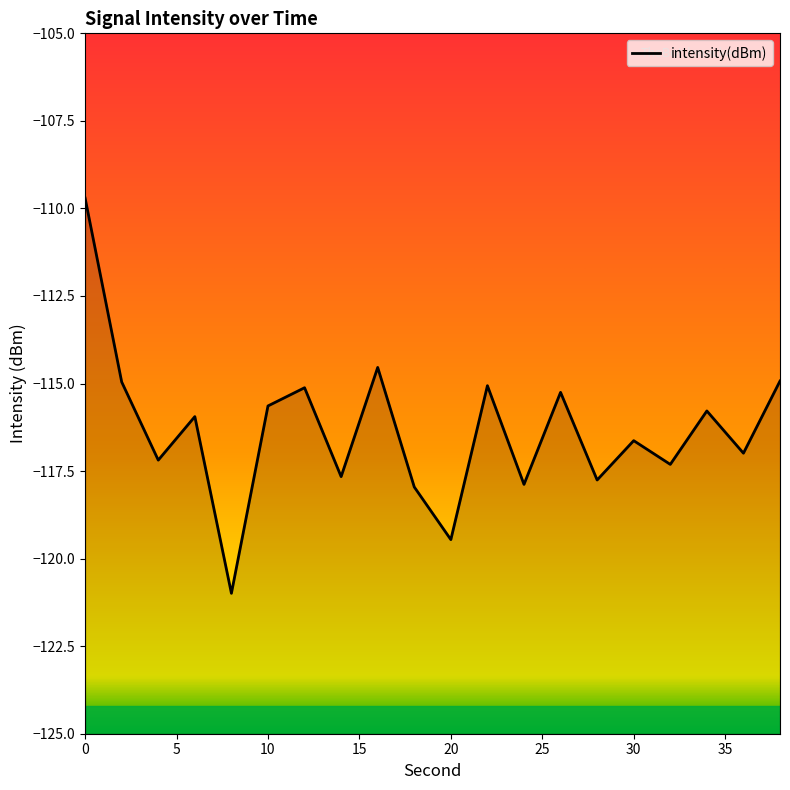

What is the difference between the maximum and minimum values?

11.3